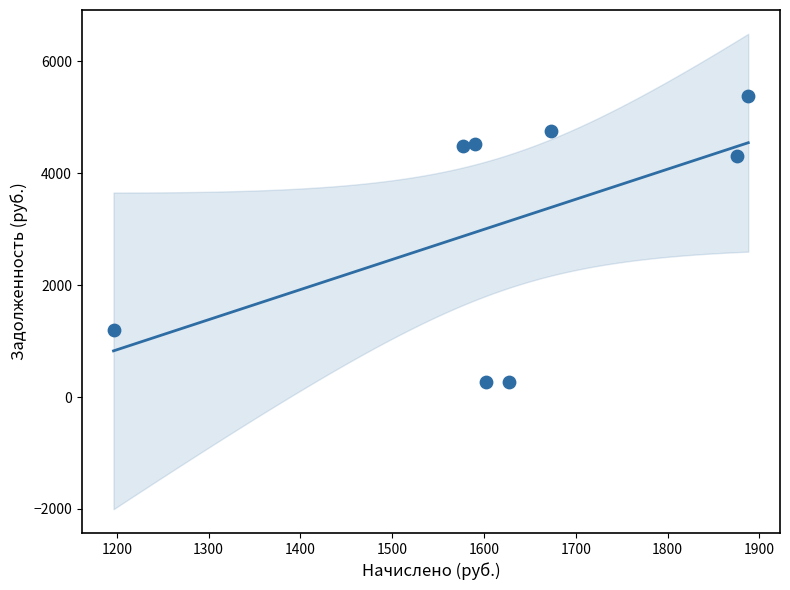

What Y value in the scatter plot is closest to 2821?

4299.8